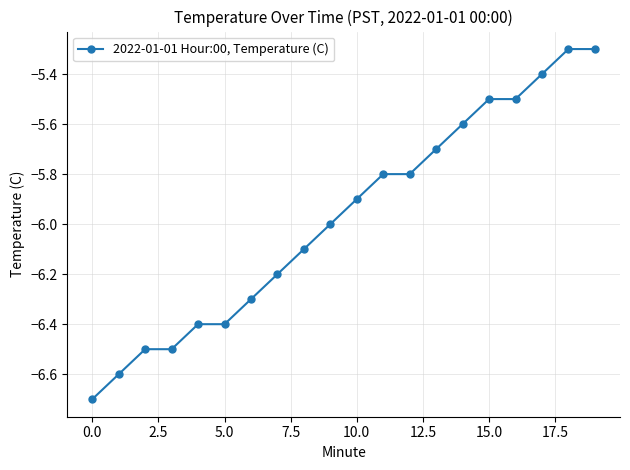

What is the value of the 1st point from the left?

-6.7